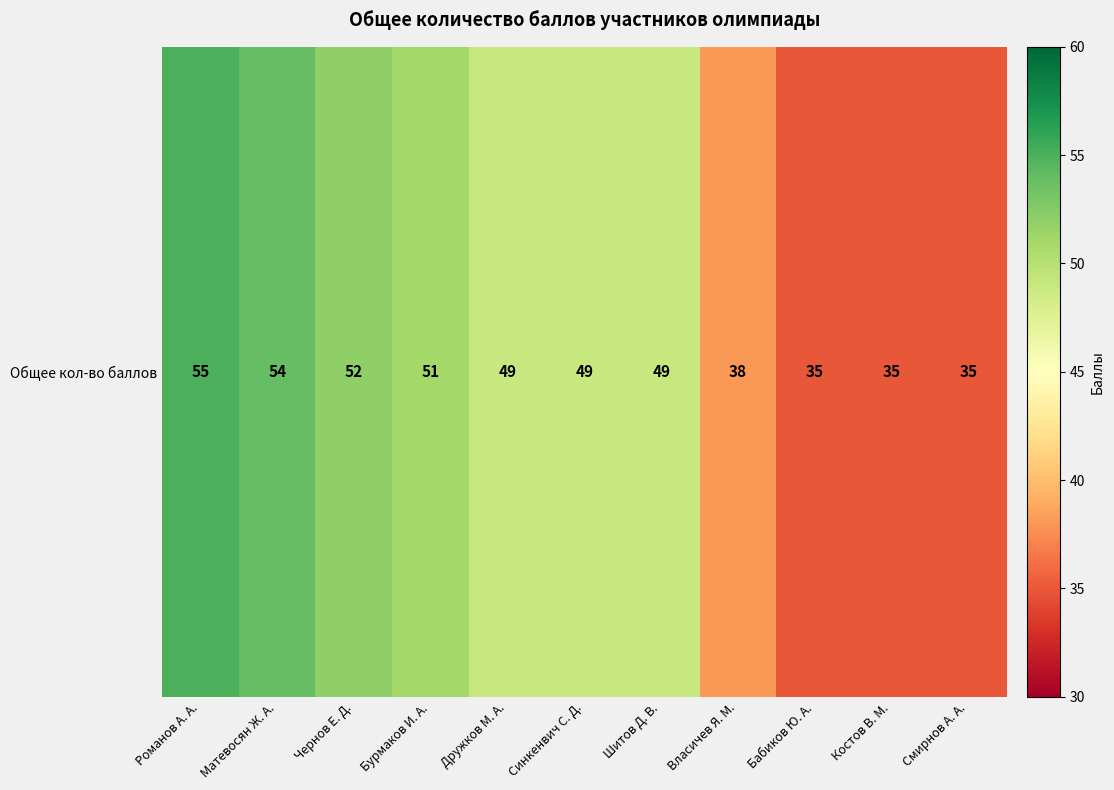

How many values are below 49?

4